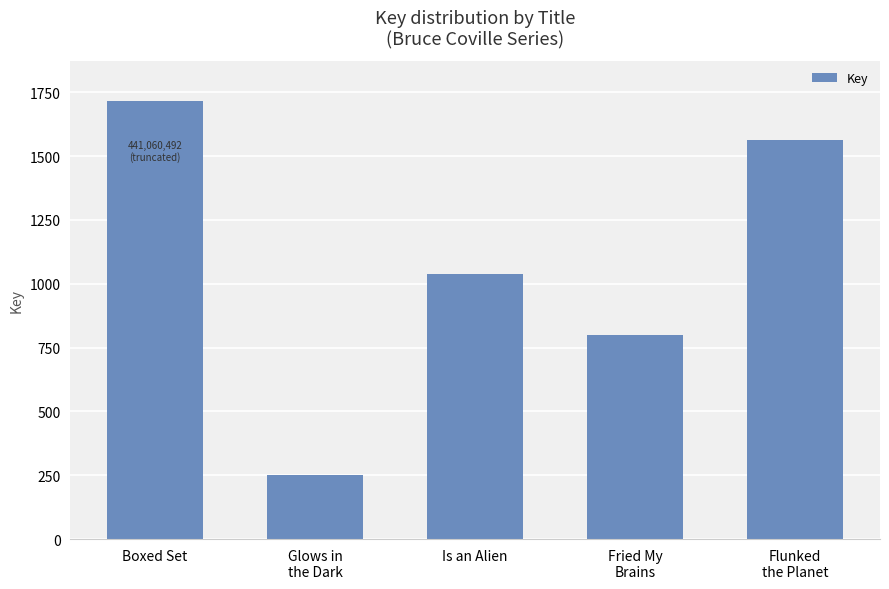

Approximately how many times larger is the value at Boxed Set compared to Glows in
the Dark?

6.8